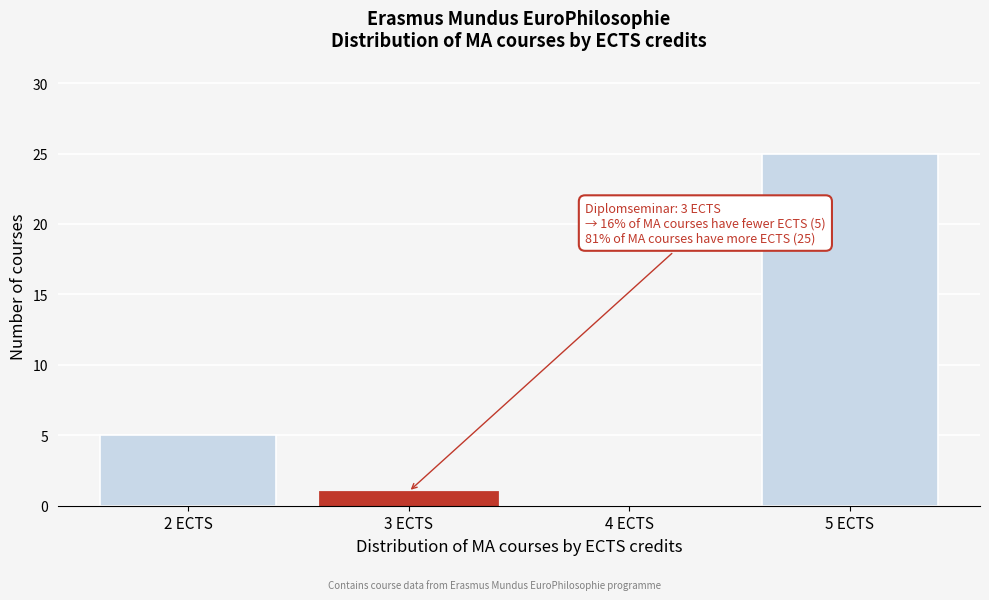

Over which range of the x-axis is the bar tallest?

4.5 to 5.5